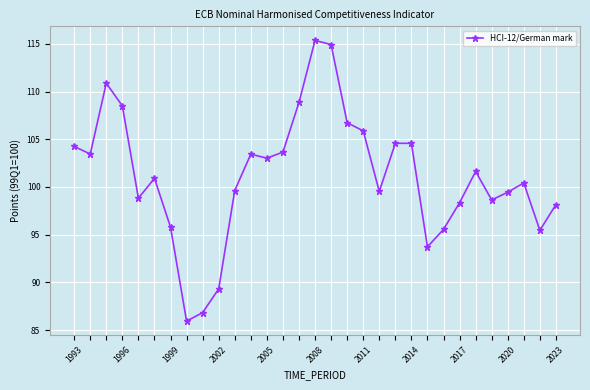

What is the value of the 1st point from the left?

104.3